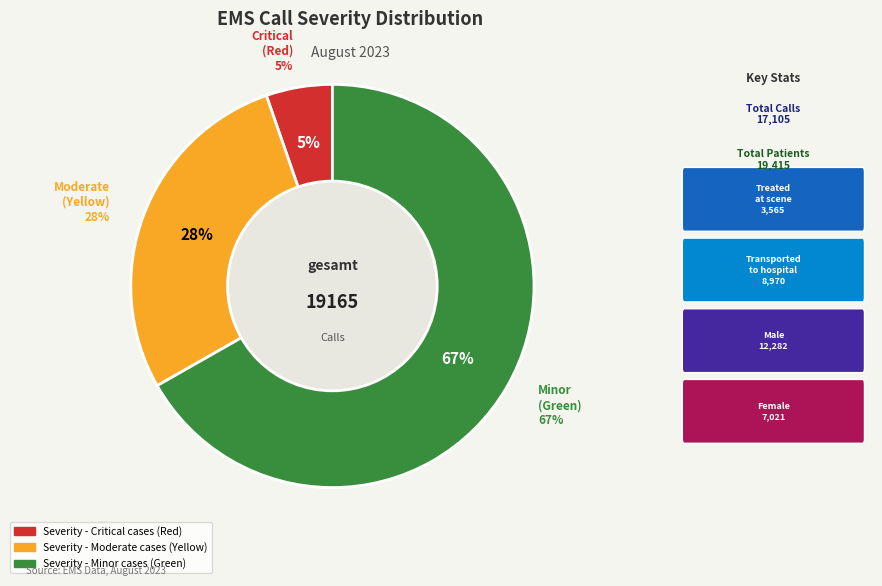

Is it true that Severity - Minor cases (Green) is 67% of the pie?

True